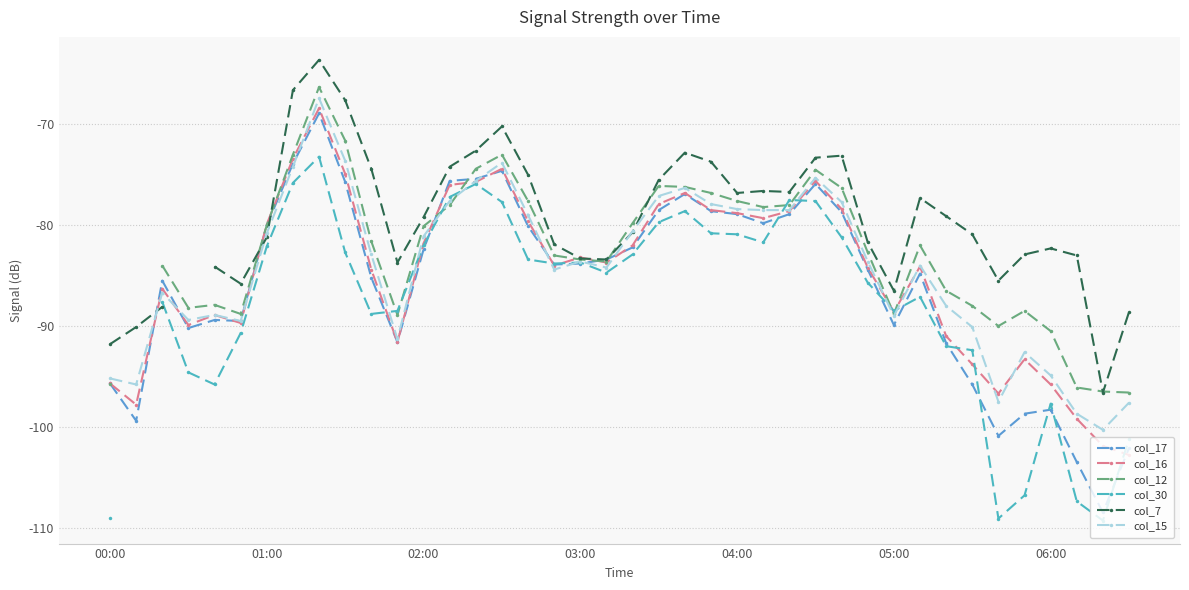

What is the lowest value of the col_17 series?

-108.5